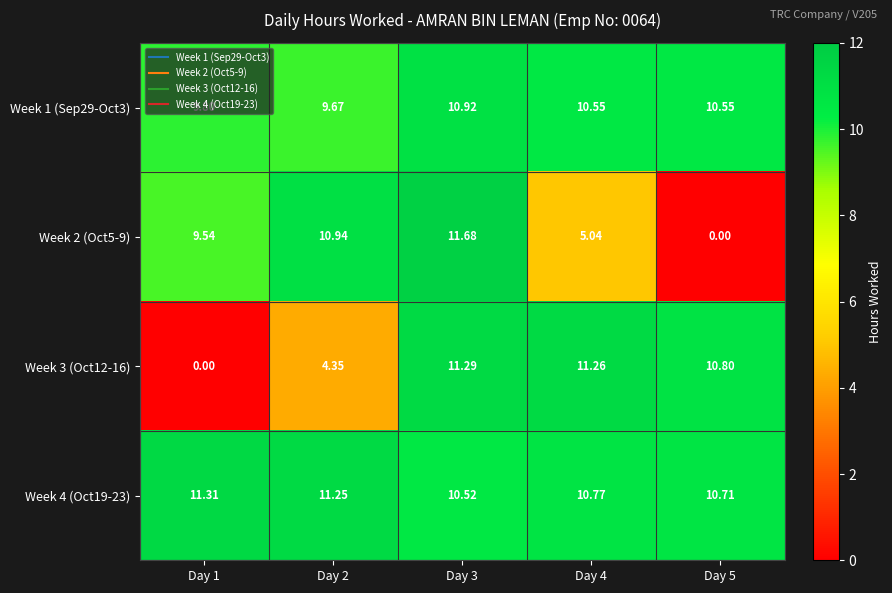

How many distinct data groups are displayed?

4